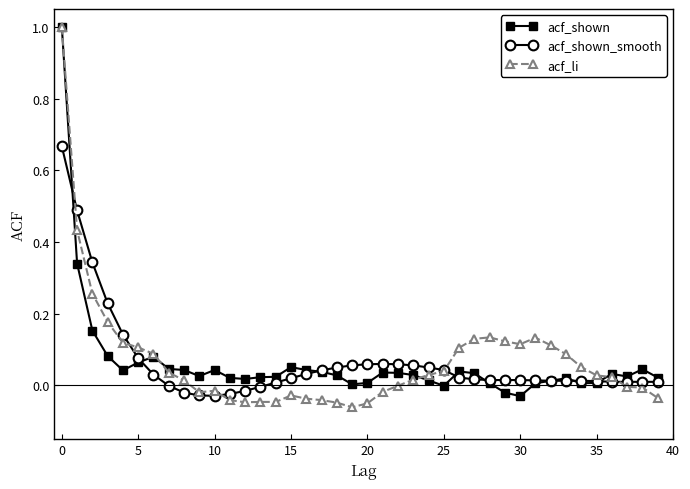

What is the maximum value shown in the chart?

1.0